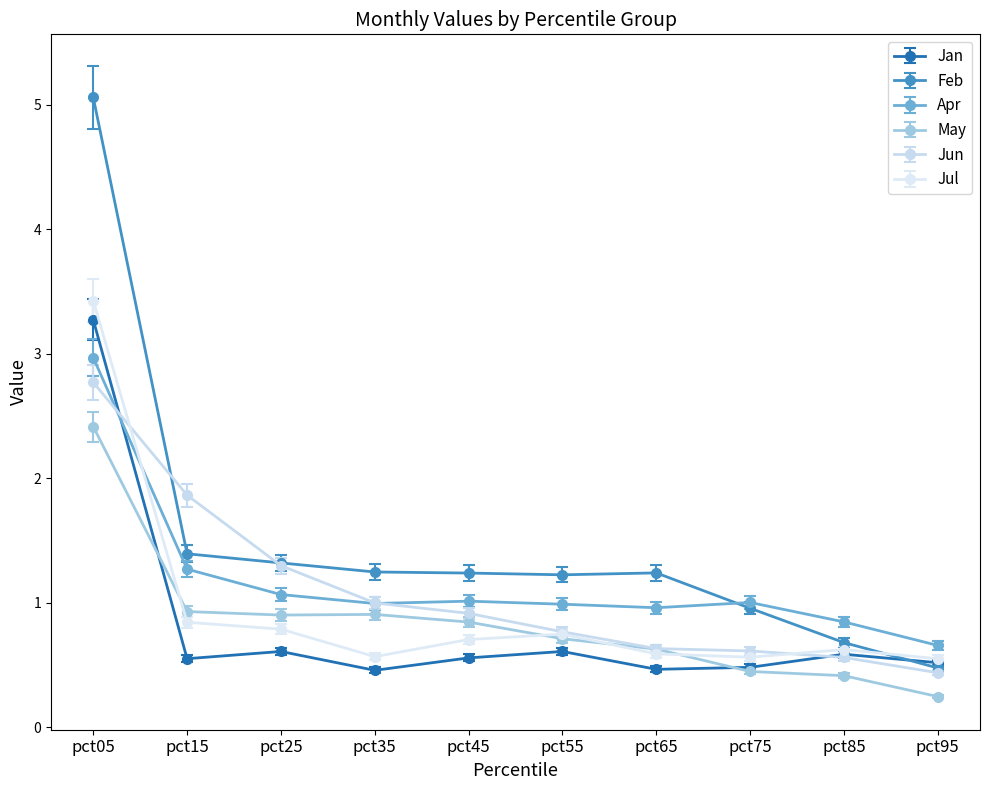

What is the value of the Jun point at the 10th from the left?

0.4